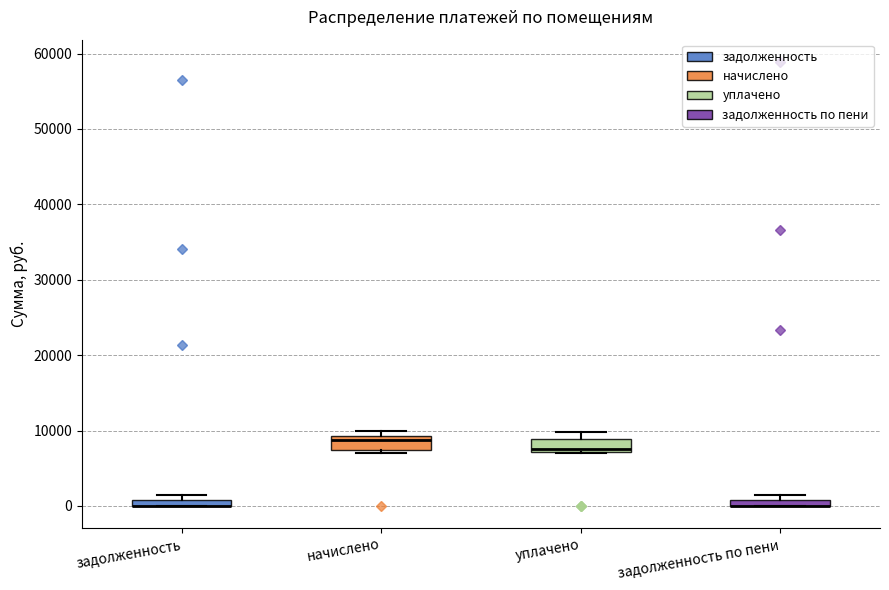

Where is the lower edge of the box for задолженность on the y-axis? The values are not printed on the chart, so give them approximately, as read against the axis.

0